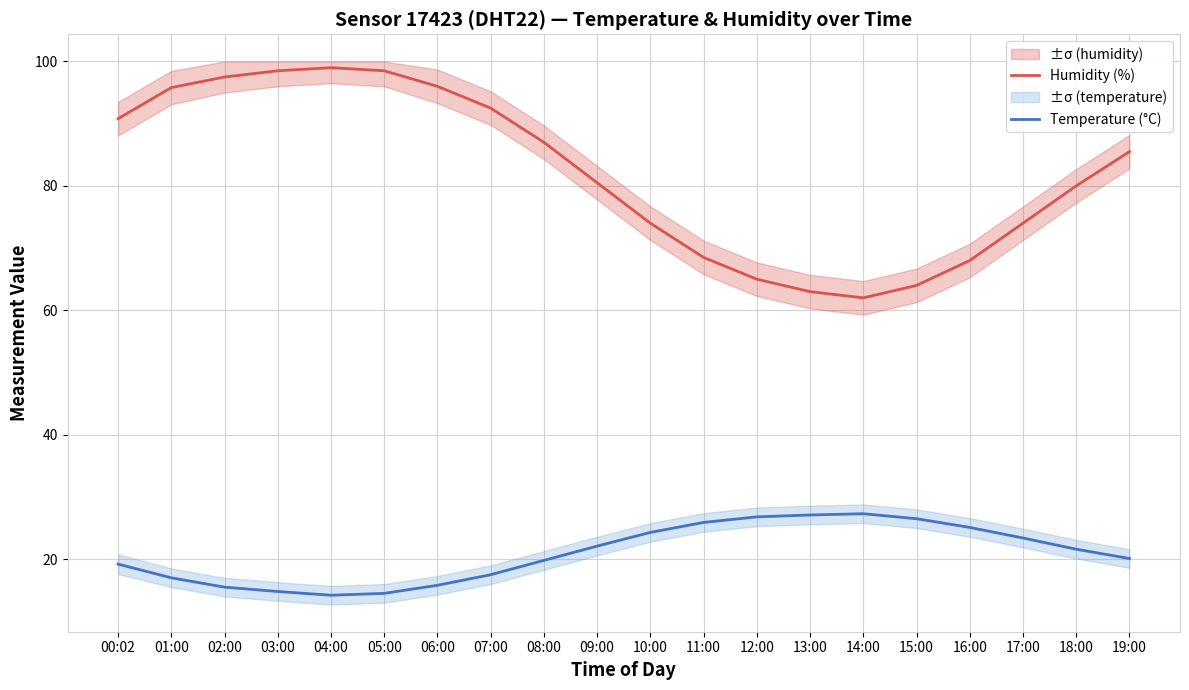

What is the difference between the Temperature (°C) values at 04:00 and 17:00?

9.2